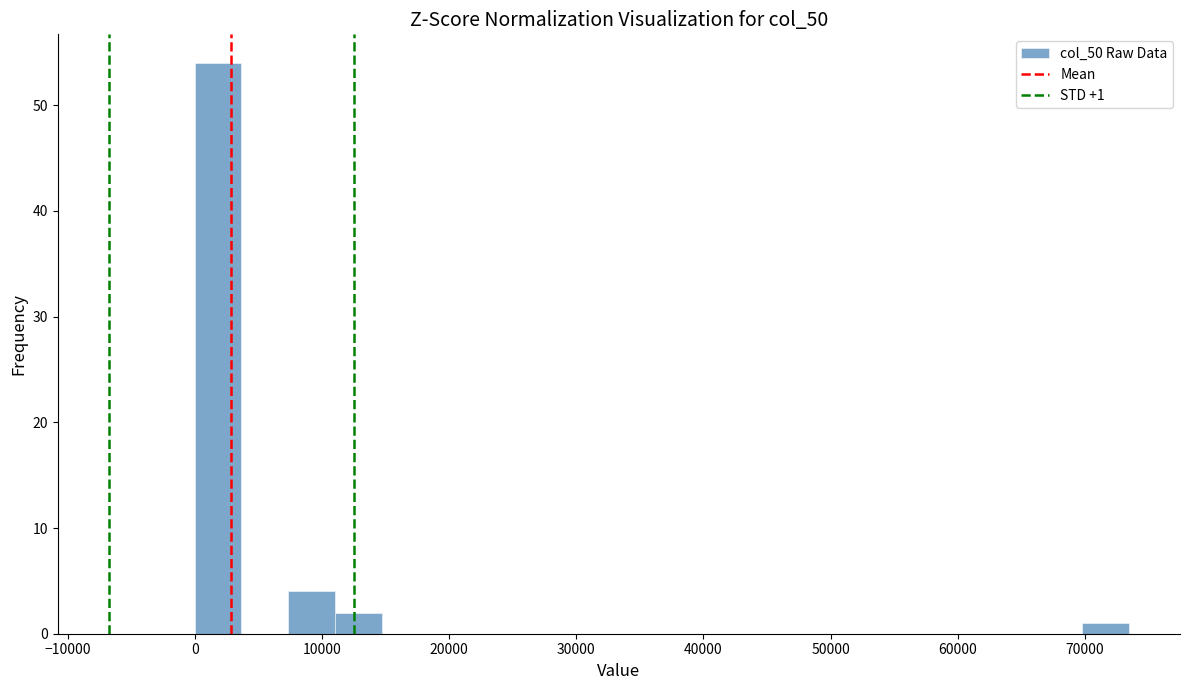

Read against the x-axis, roughly where is the centre of the tallest bar?

2000